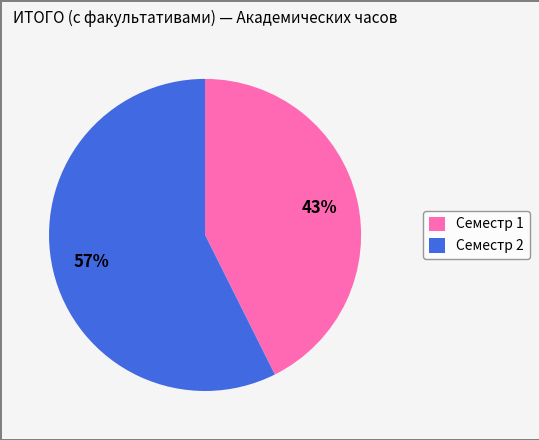

True or false: Семестр 1 accounts for 49% of the total.

False